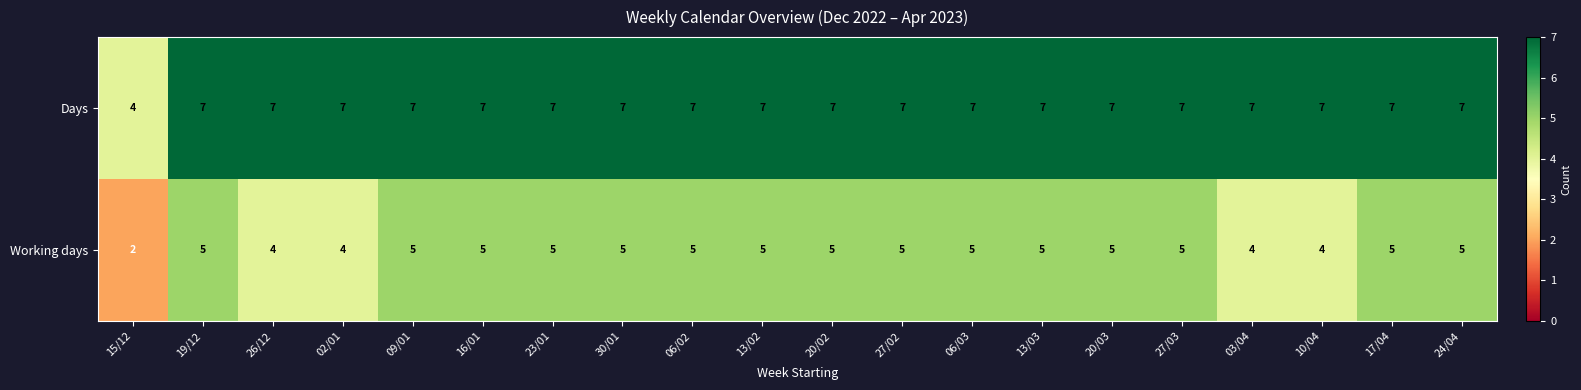

What is the sum of the Days values at 19/12 and 16/01?

14